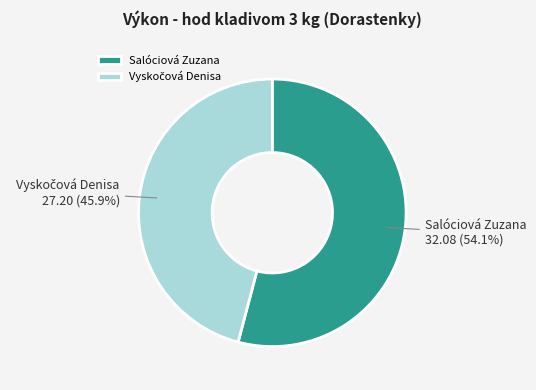

Which slice is the largest?

Salóciová Zuzana